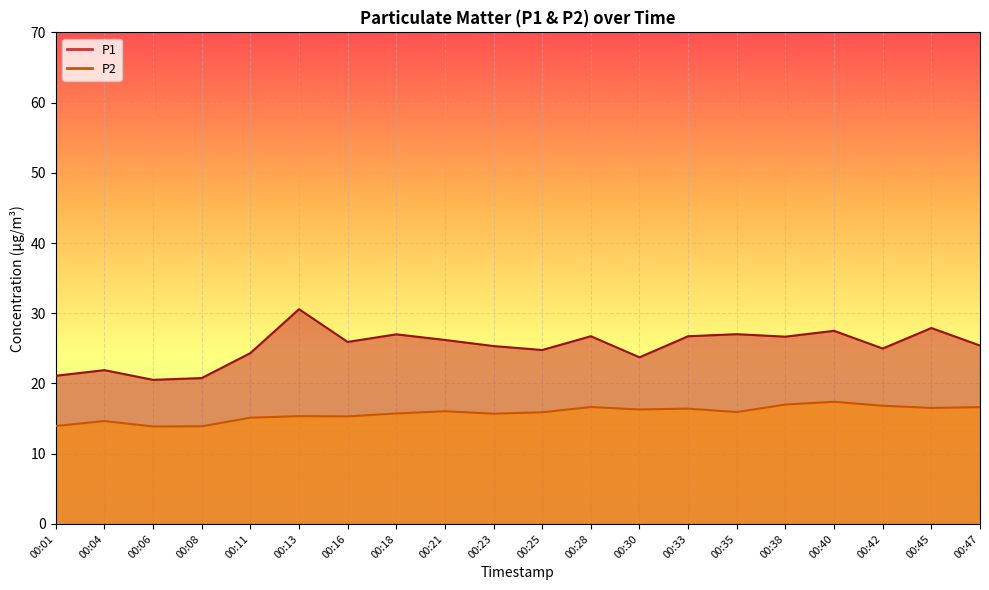

At which category does the chart reach its peak across all series?

00:13